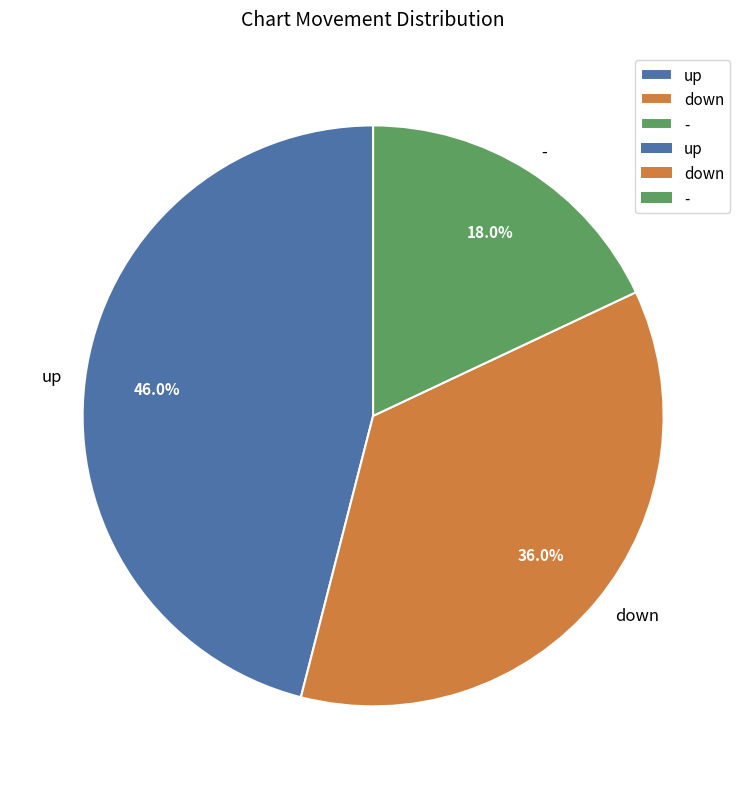

To the nearest percent, what is the average slice percentage?

33%